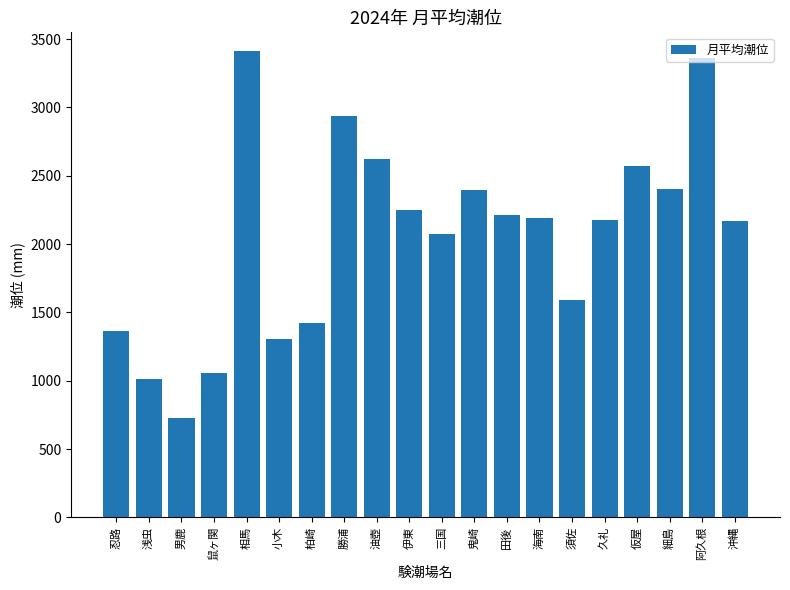

Which category has the lowest value across all series?

男鹿